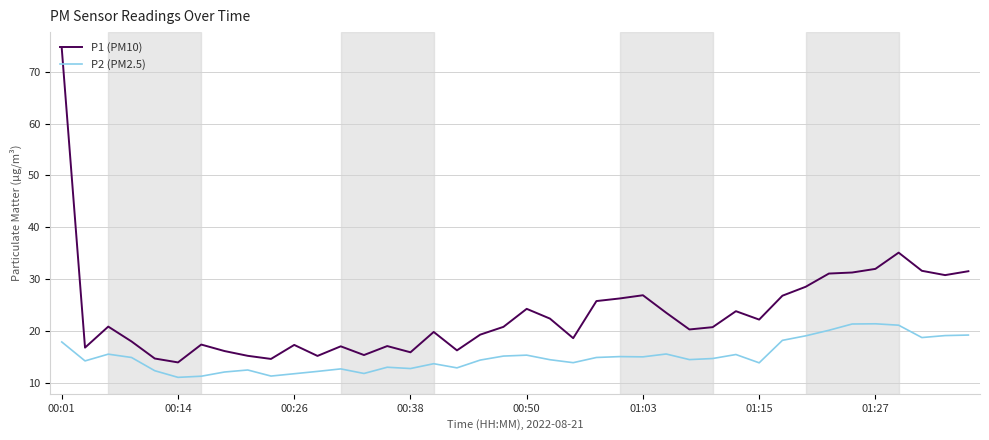

Which series has the largest total across all categories?

P1 (PM10)